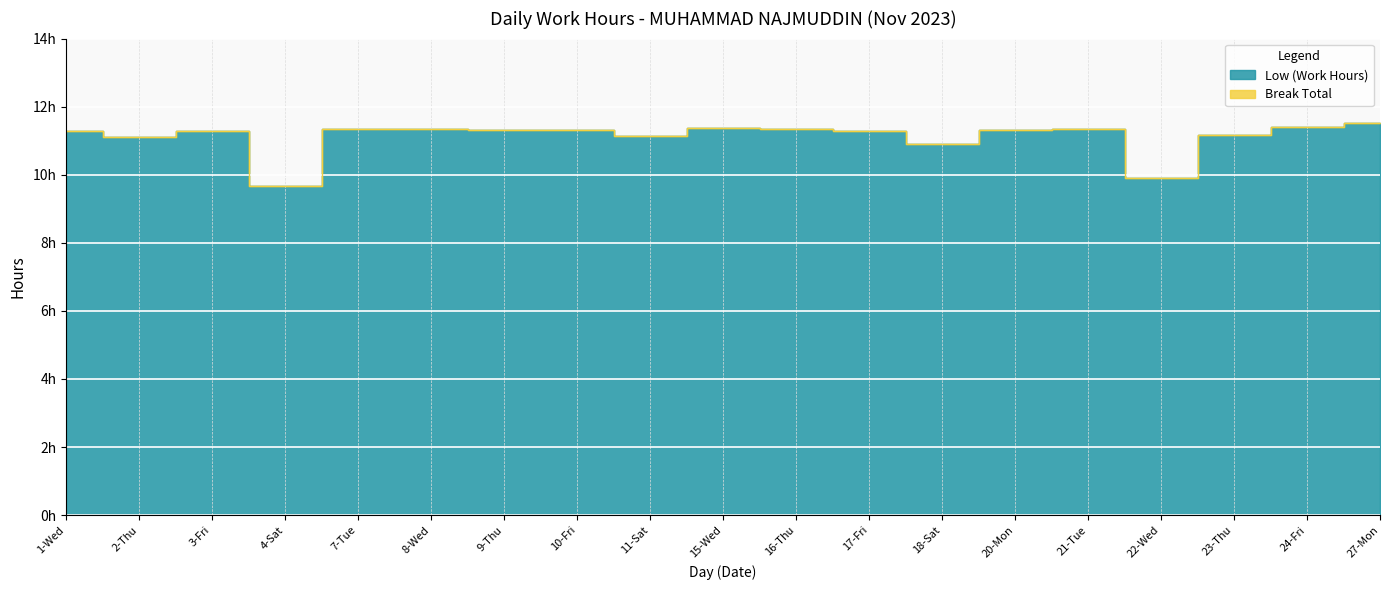

List the labels in order of value, smallest first.

4-Sat, 22-Wed, 18-Sat, 2-Thu, 11-Sat, 23-Thu, 17-Fri, 1-Wed, 3-Fri, 10-Fri, 20-Mon, 9-Thu, 21-Tue, 7-Tue, 8-Wed, 16-Thu, 15-Wed, 24-Fri, 27-Mon